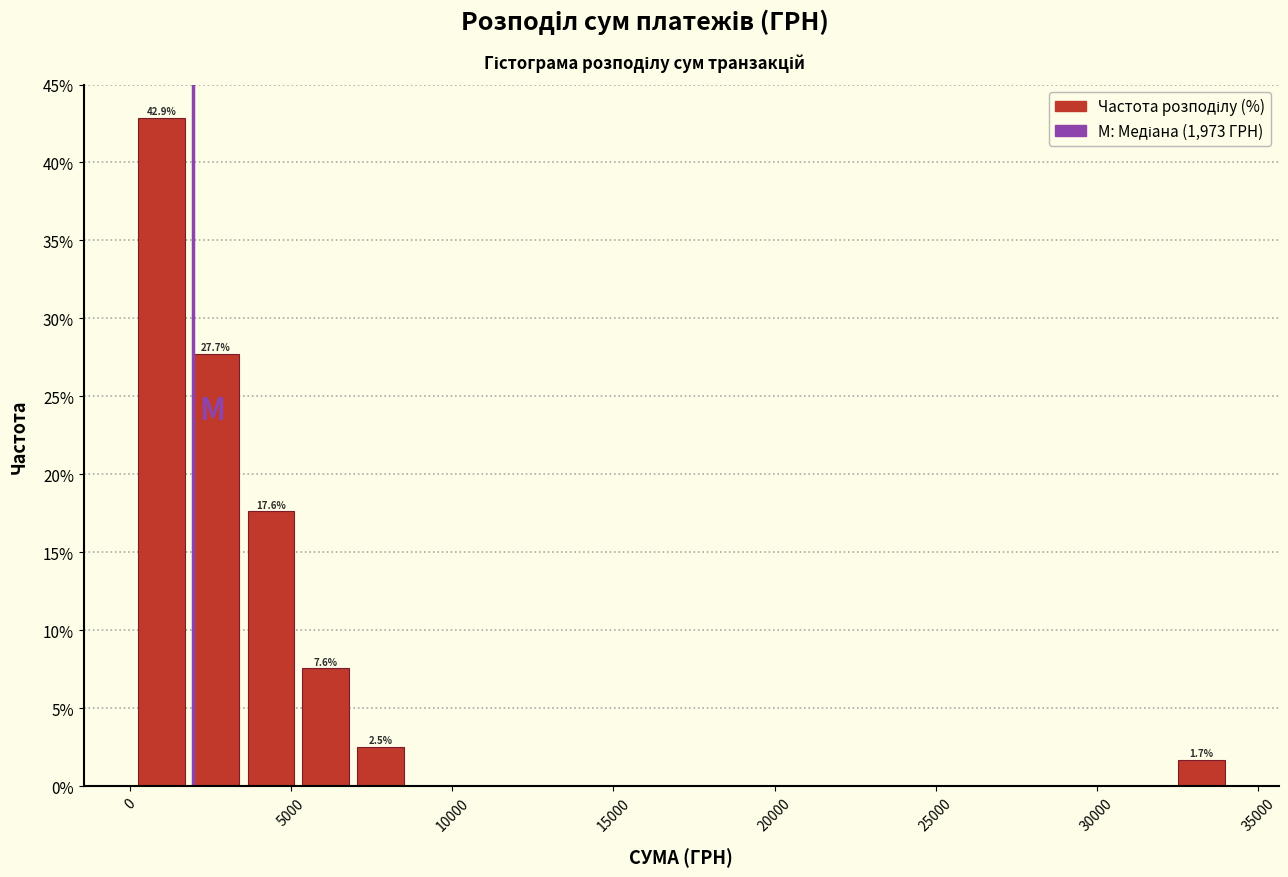

Around what value on the x-axis is the tallest bar? Give the approximate position of its centre, as read against the axis.

1000